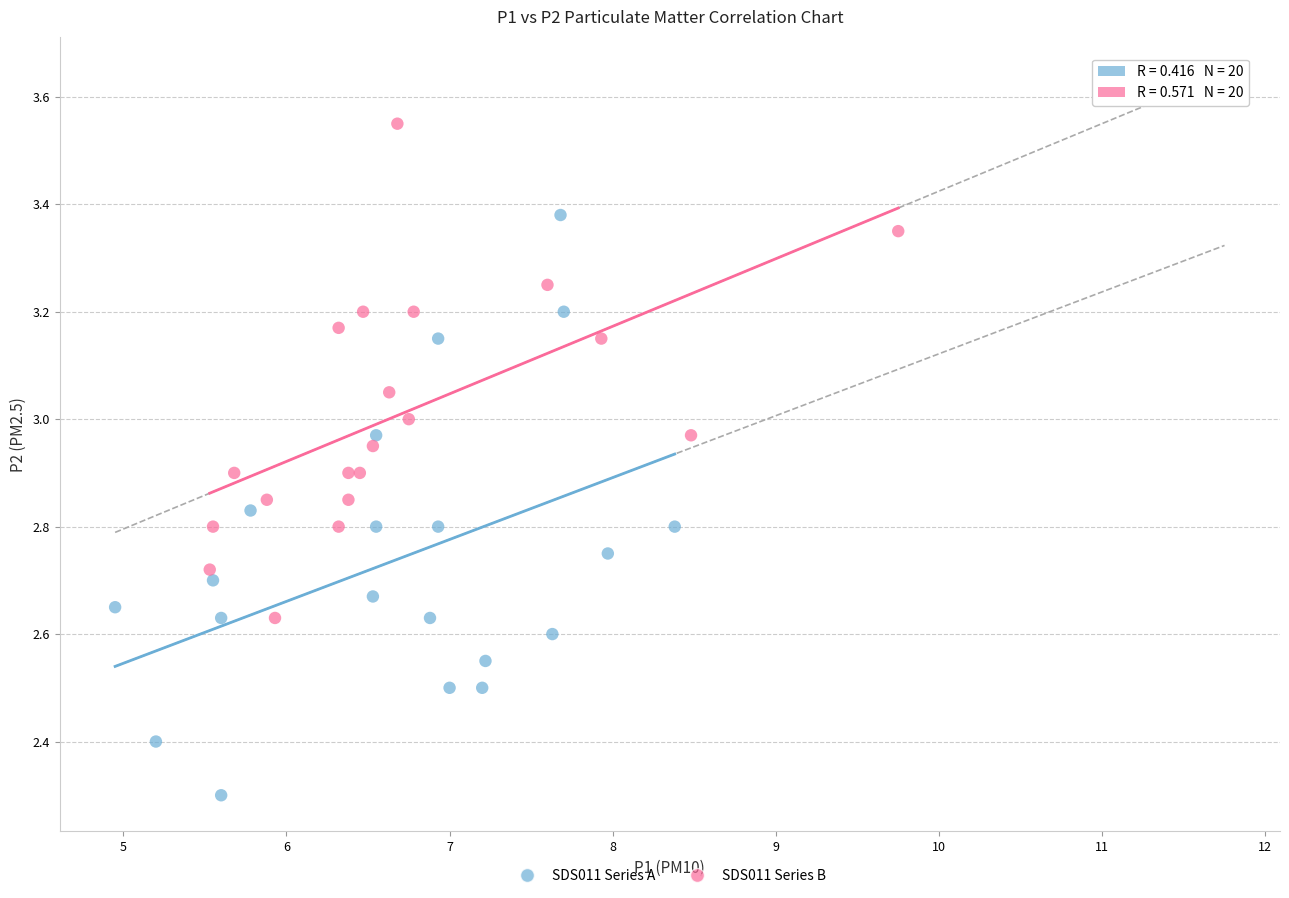

Which series reaches the maximum Y coordinate?

SDS011 Series B